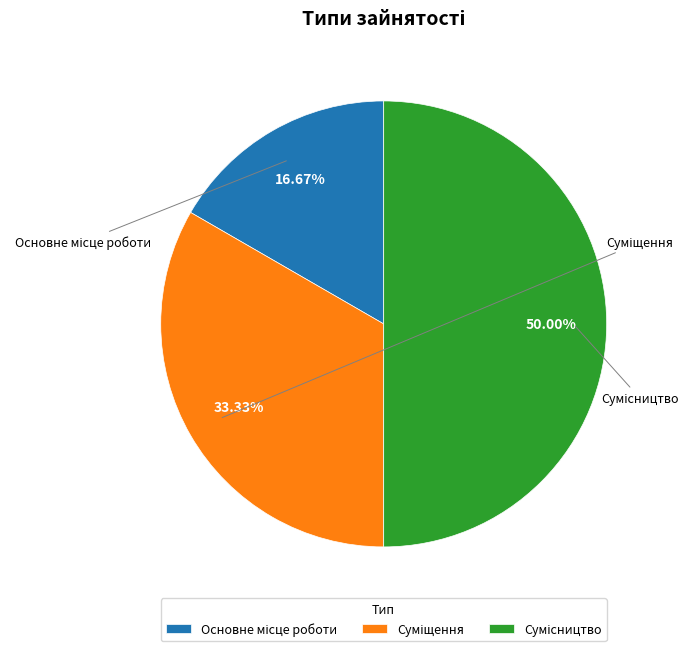

Rank the categories by value from lowest to highest.

Основне місце роботи, Суміщення, Сумісництво